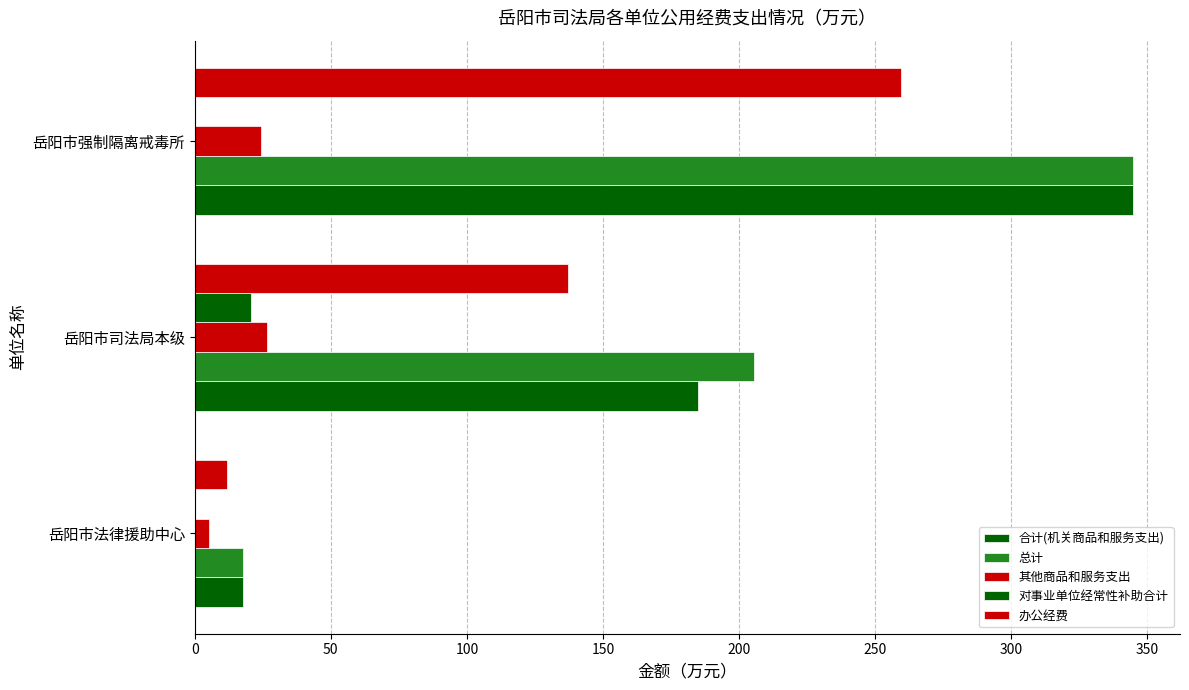

What is the average value of the 对事业单位经常性补助合计 series?

6.9